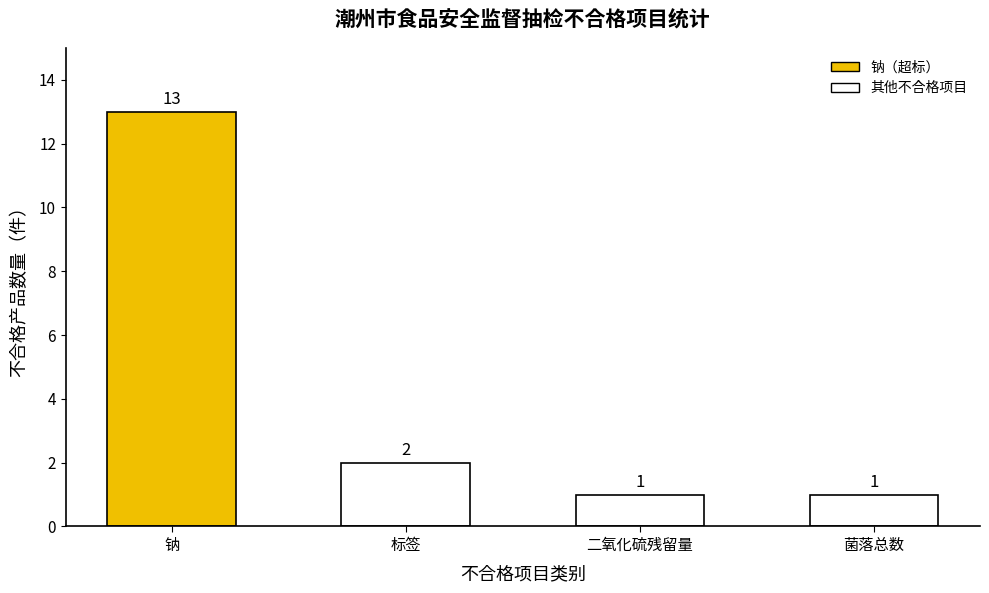

Does the chart contain any negative values?

No